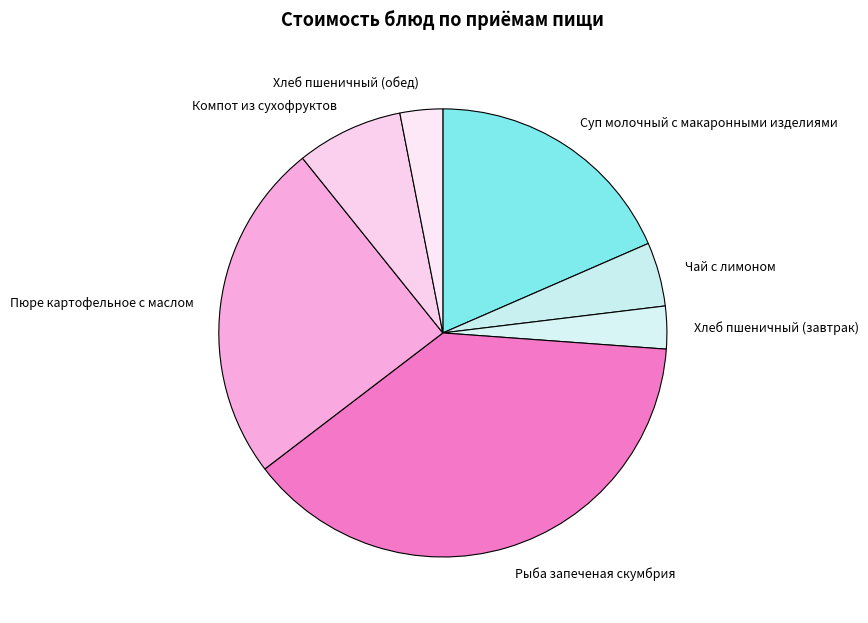

Combined, do Чай с лимоном and Пюре картофельное с маслом account for over 50%?

No